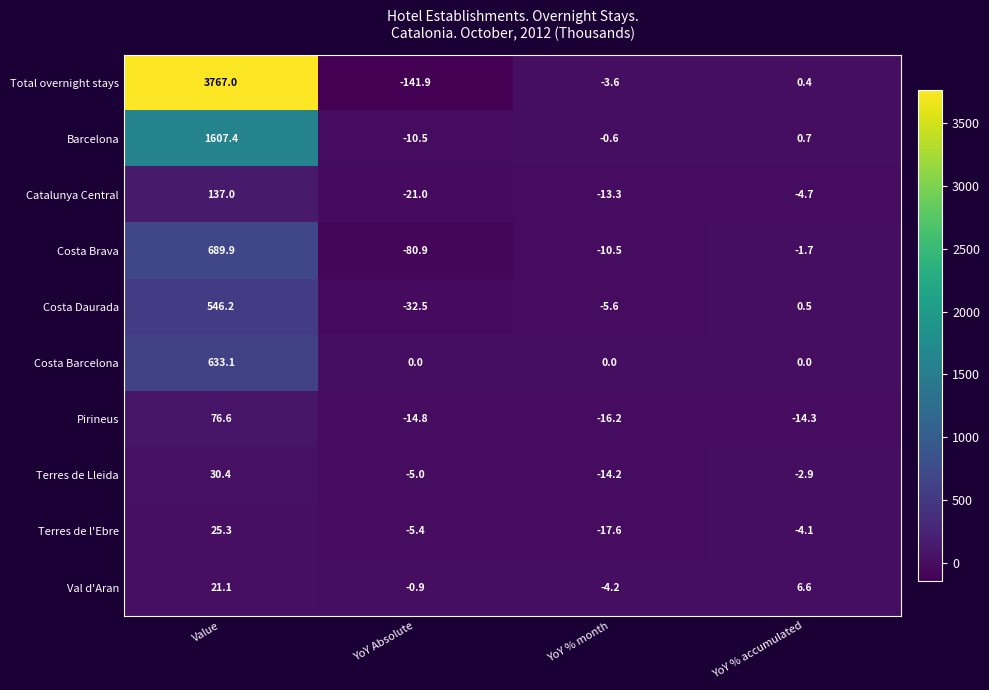

At how many categories does at least one series exceed 2165?

1